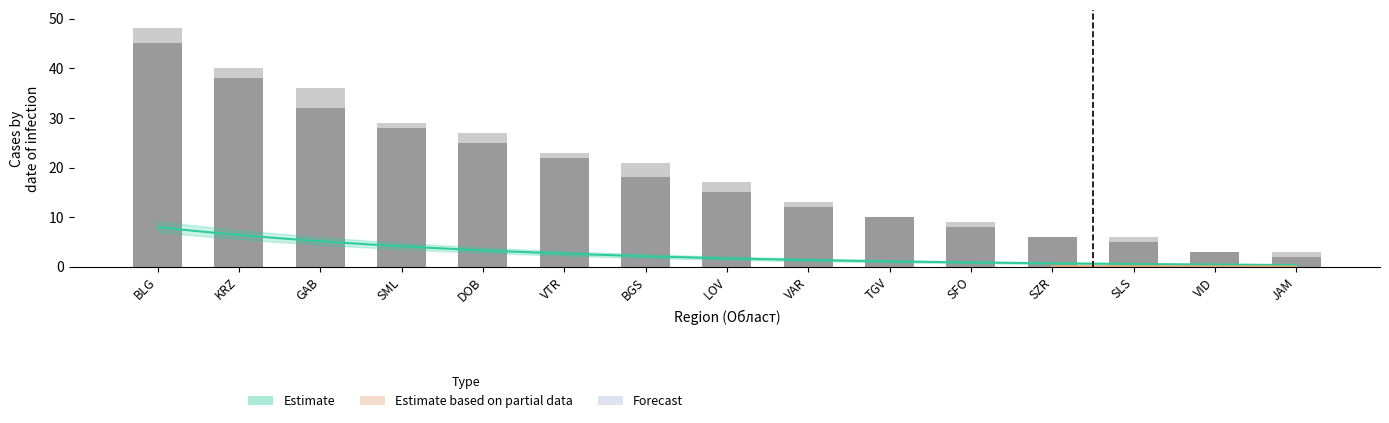

What position from the right is SML?

12